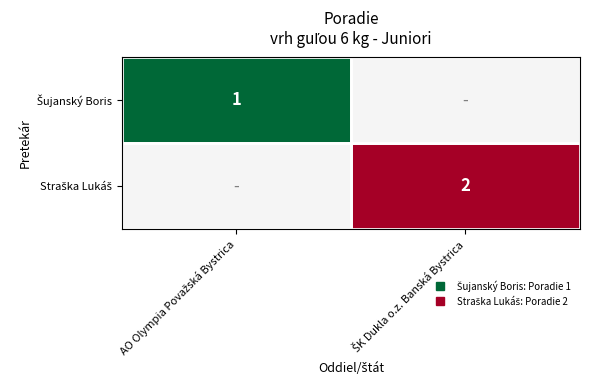

Count the number of categories in the chart.

2